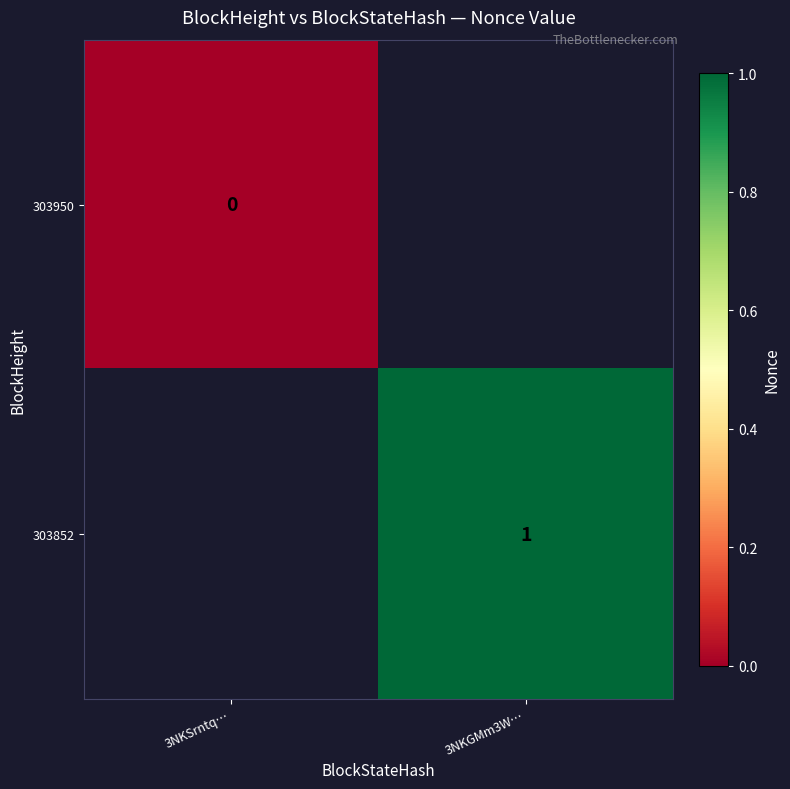

Is it true that 303852 equals 1 at 3NKGMm3W…?

True